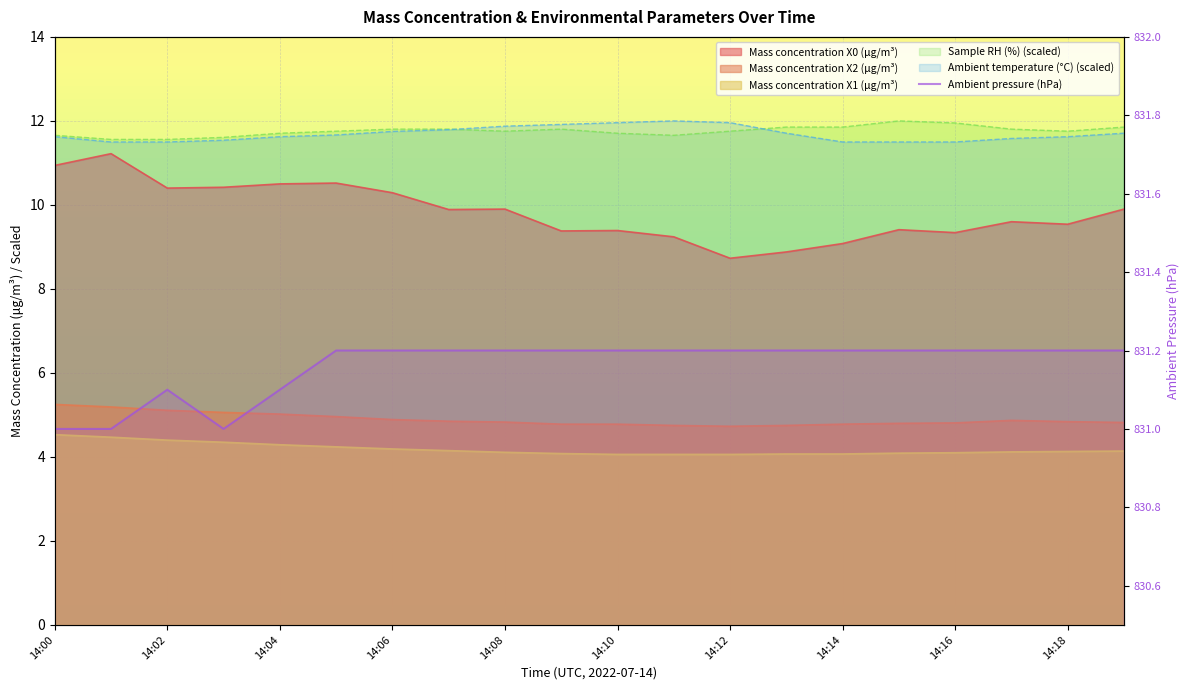

What is the sum of all values?

16623.2